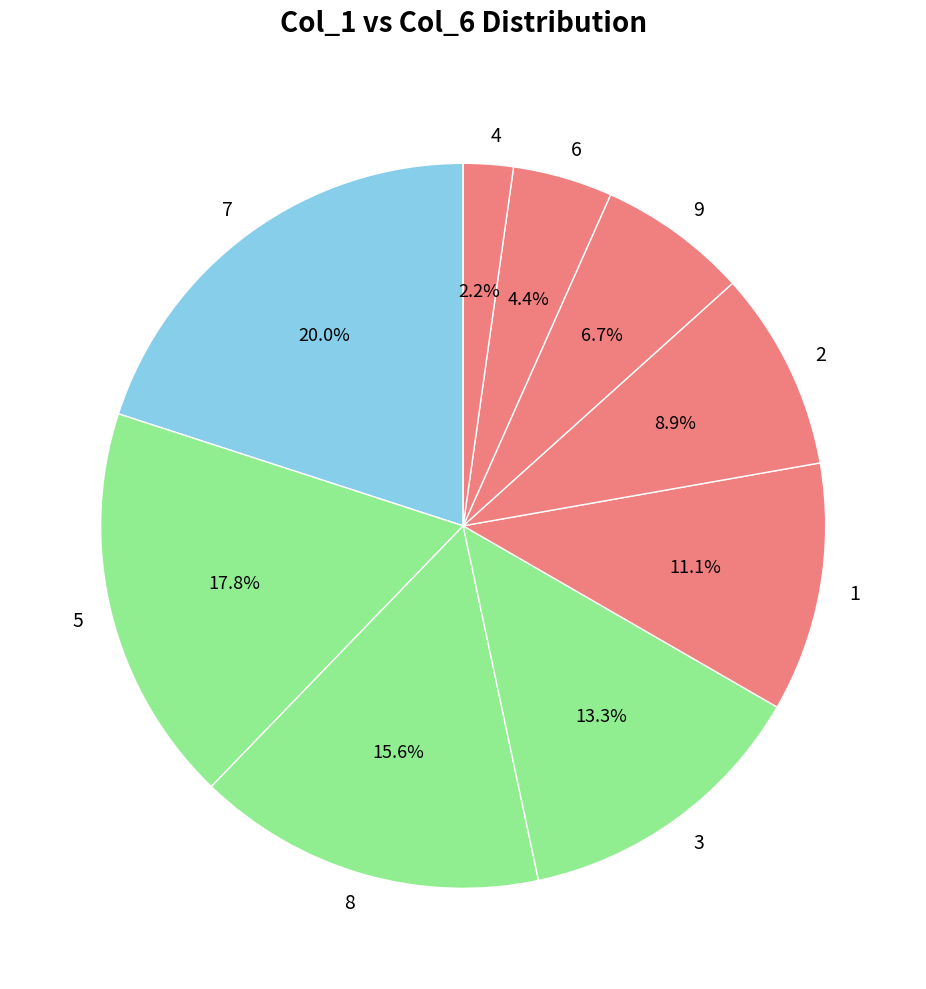

Is 5 the majority of the pie?

No